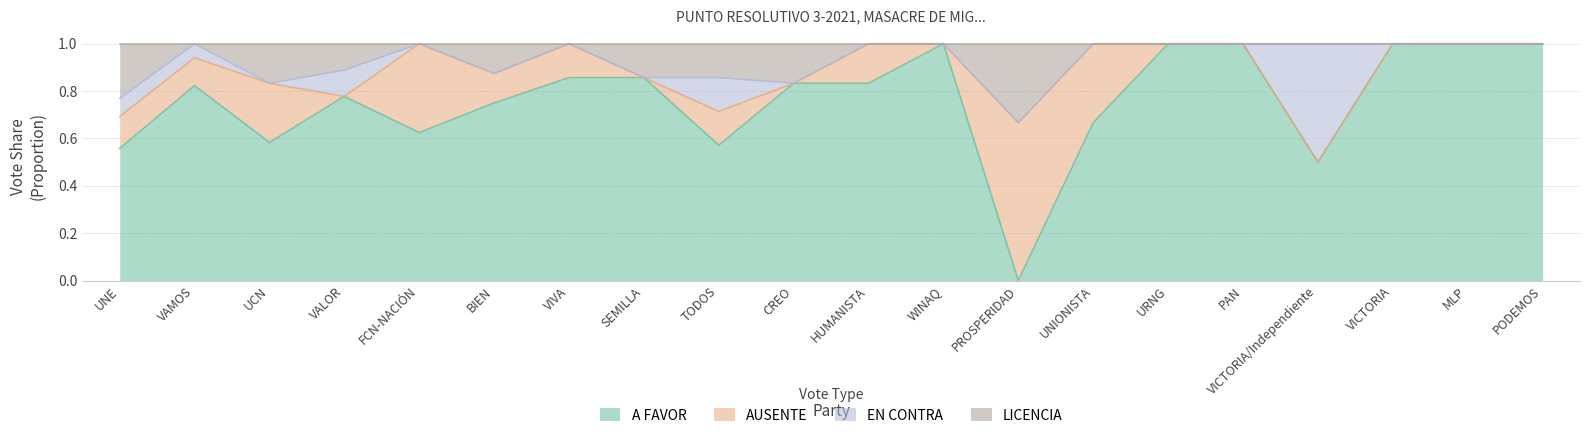

In A FAVOR, how many points are lower than both neighbors (excluding endpoints)?

5